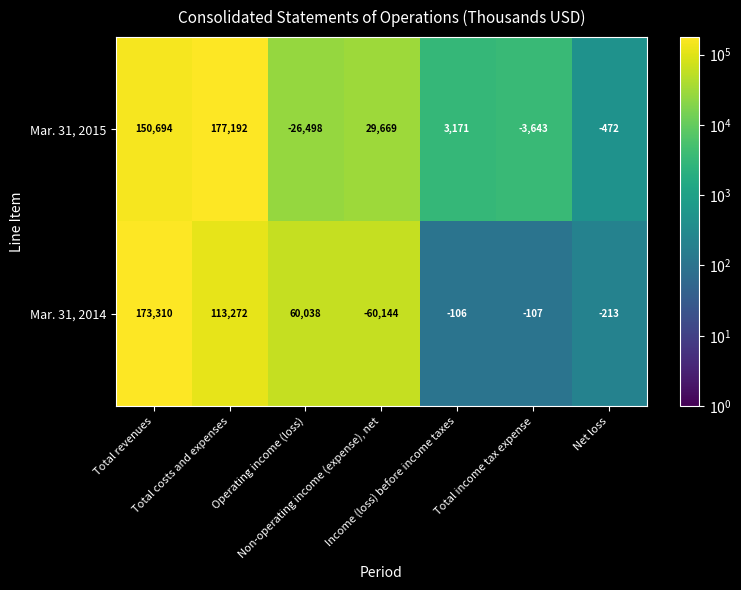

What is the difference between the maximum and minimum values in the Mar. 31, 2014 series?

233454